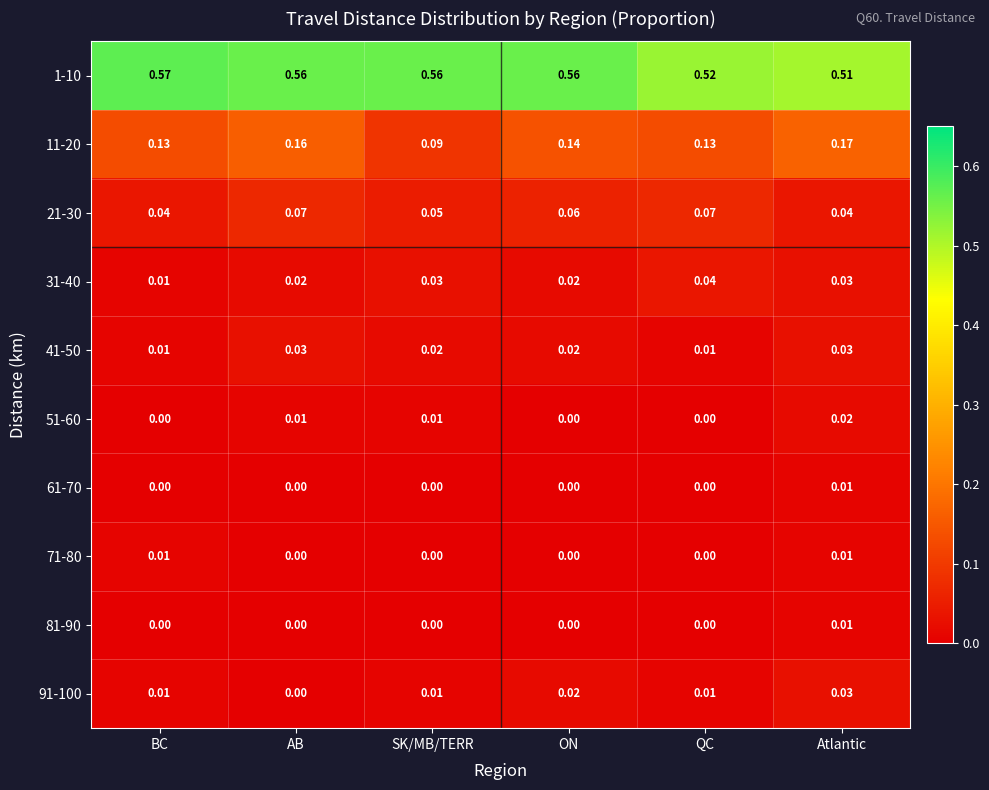

Which category has the highest value across all series?

BC